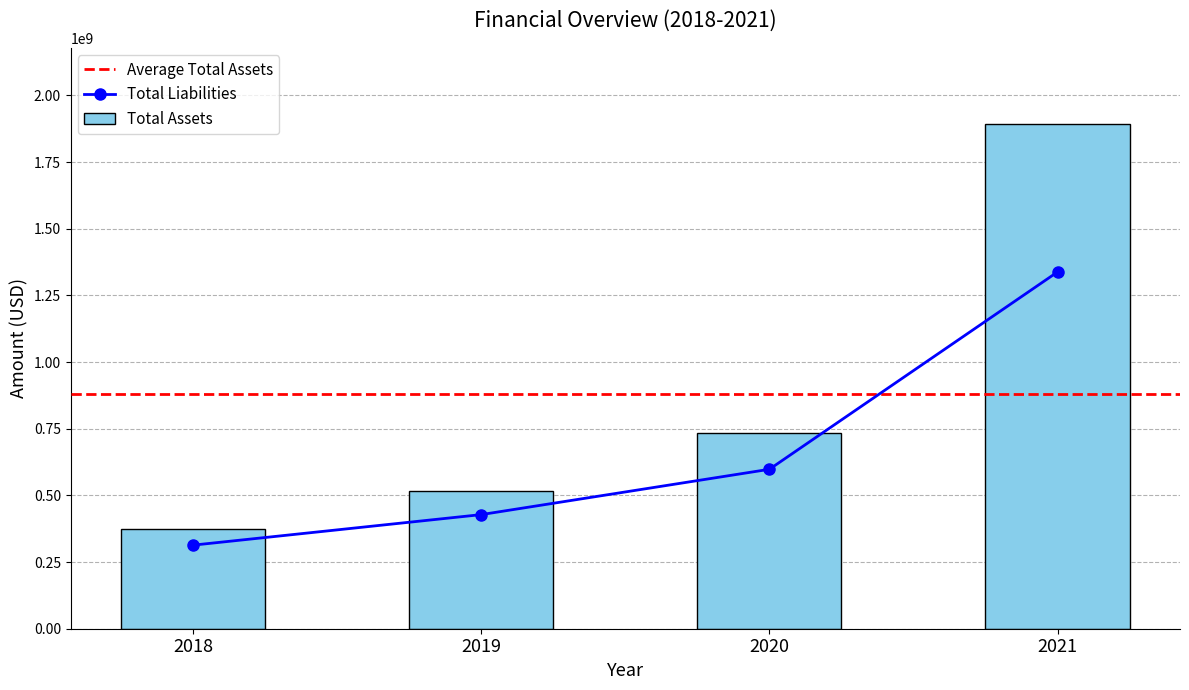

List the labels in order of Total Assets value, largest first.

2021, 2020, 2019, 2018